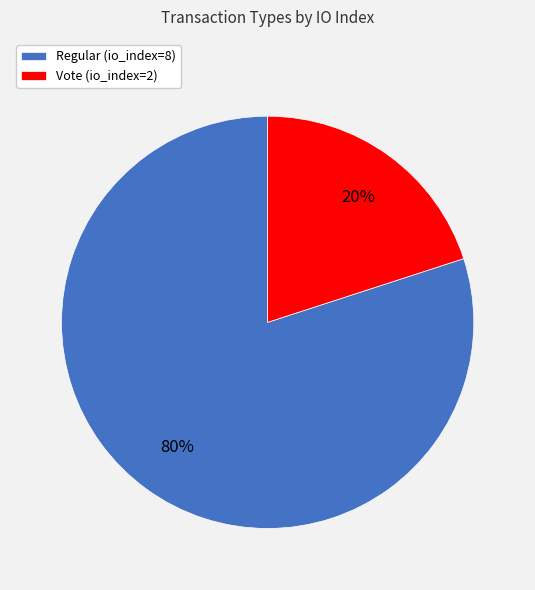

Between Regular (io_index=8) and Vote (io_index=2), which is larger?

Regular (io_index=8)